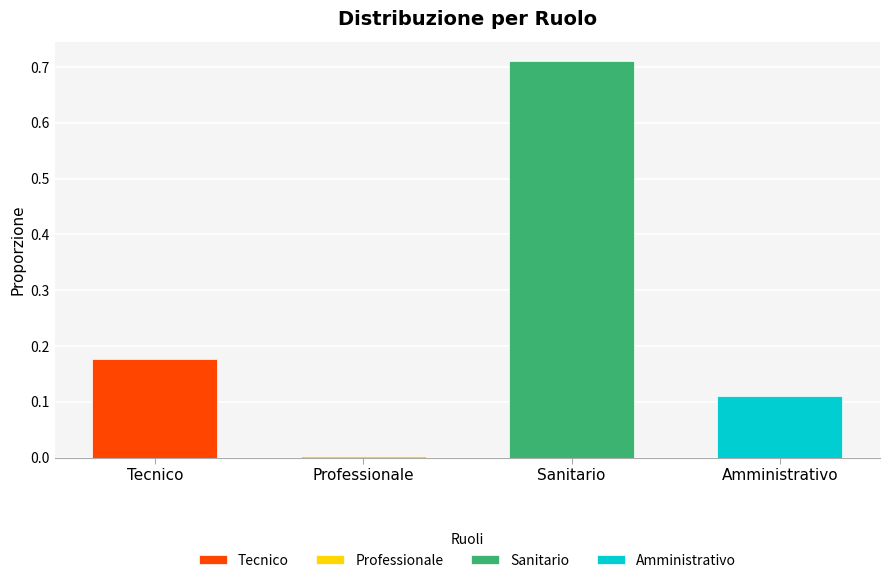

What is the label of the 2nd bar from the right?

Sanitario